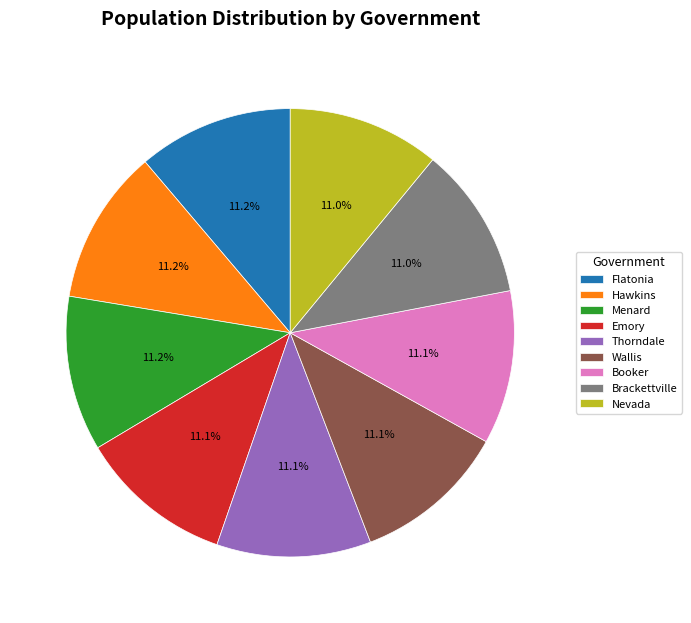

Combined, what portion of the pie is Wallis and Hawkins?

22.3%